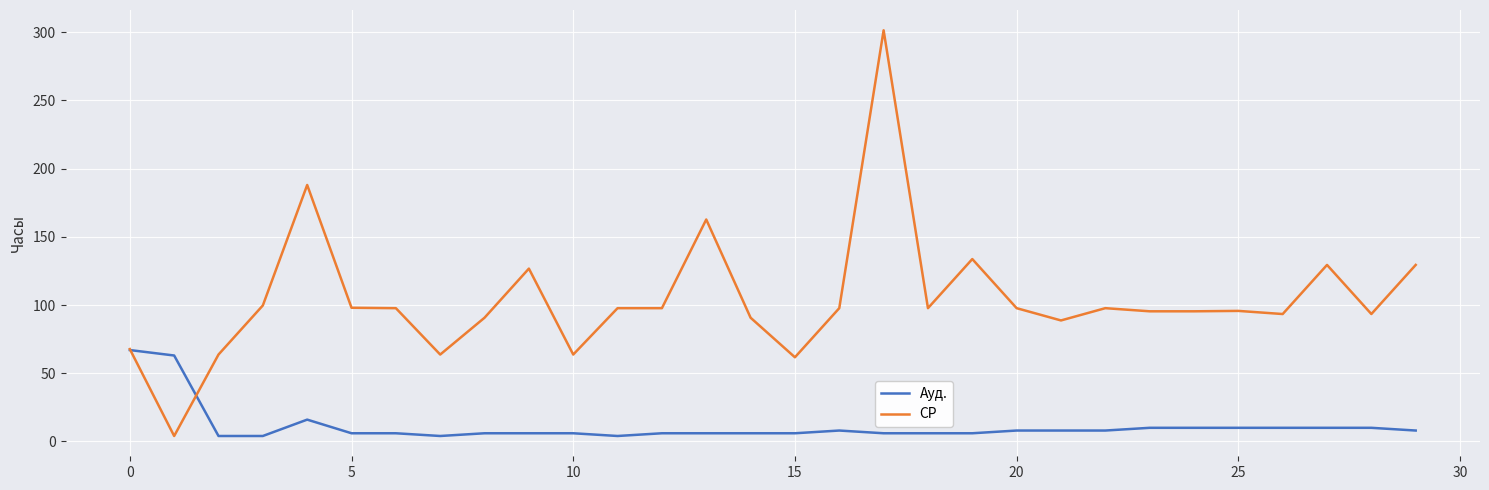

What are all the series names shown in the legend?

Ауд., СР